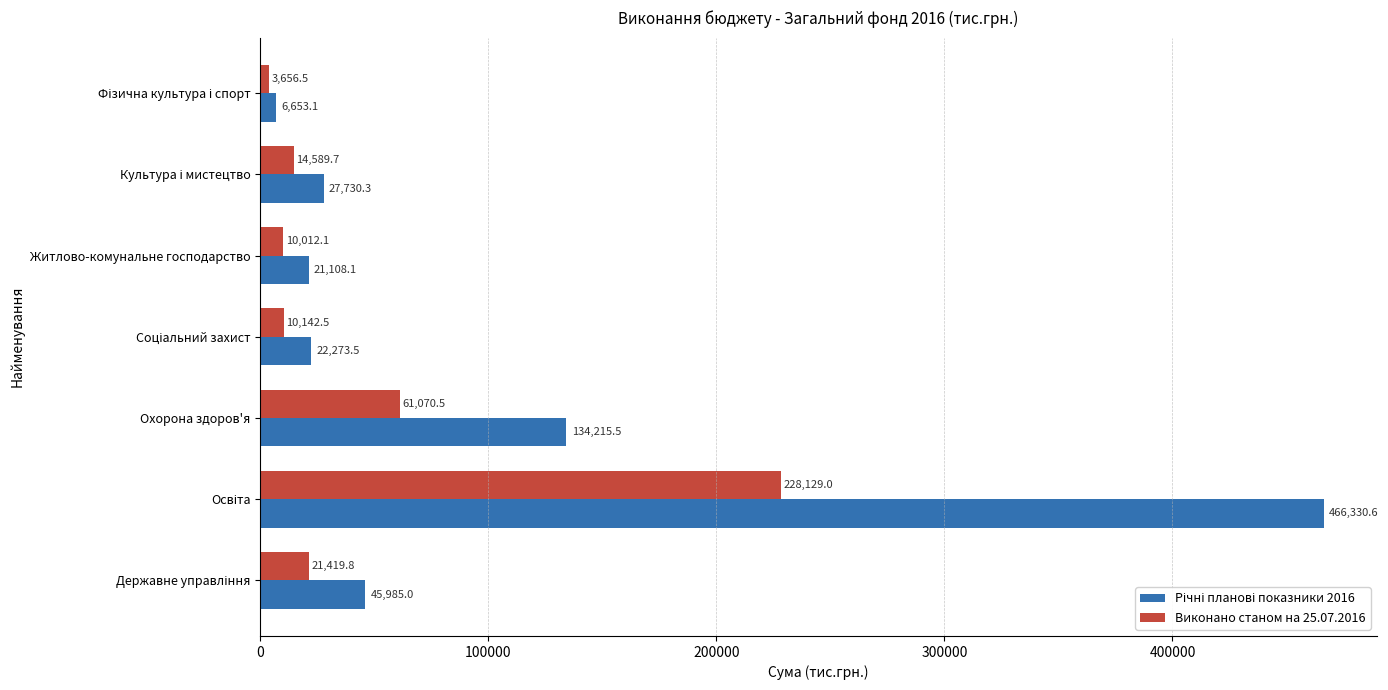

What is the difference between the maximum and minimum values in the Виконано станом на 25.07.2016 series?

224472.5